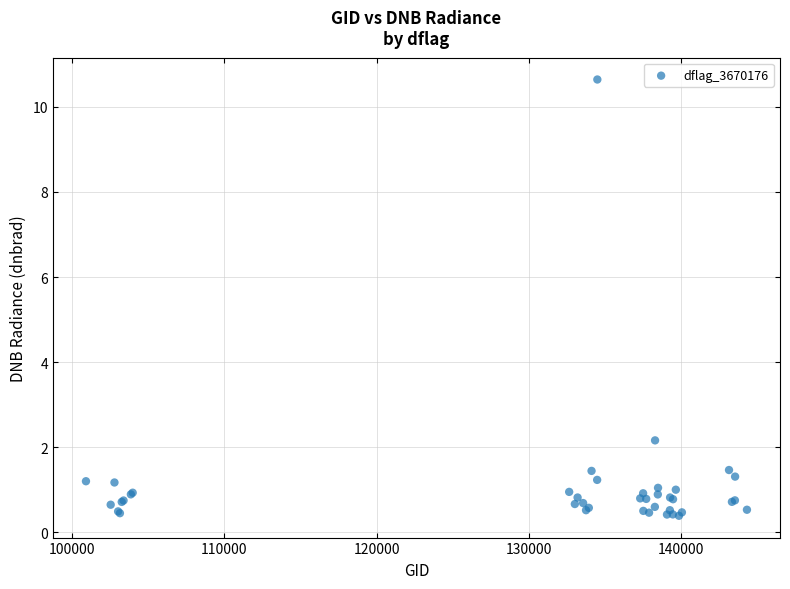

What Y value in the scatter plot is closest to 5?

2.2